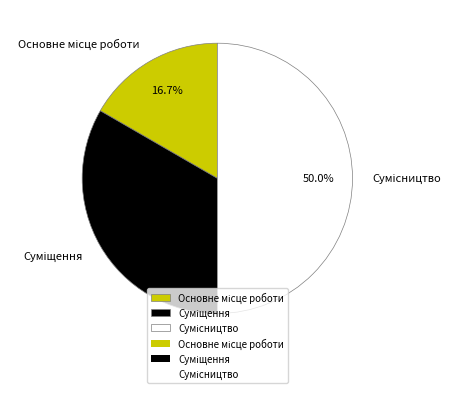

Which has a higher value, Основне місце роботи or Суміщення?

Суміщення